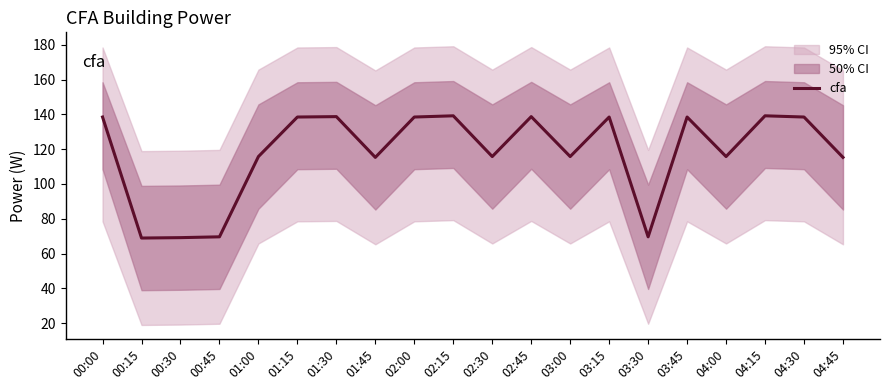

Between 00:30 and 01:30, which is larger?

01:30